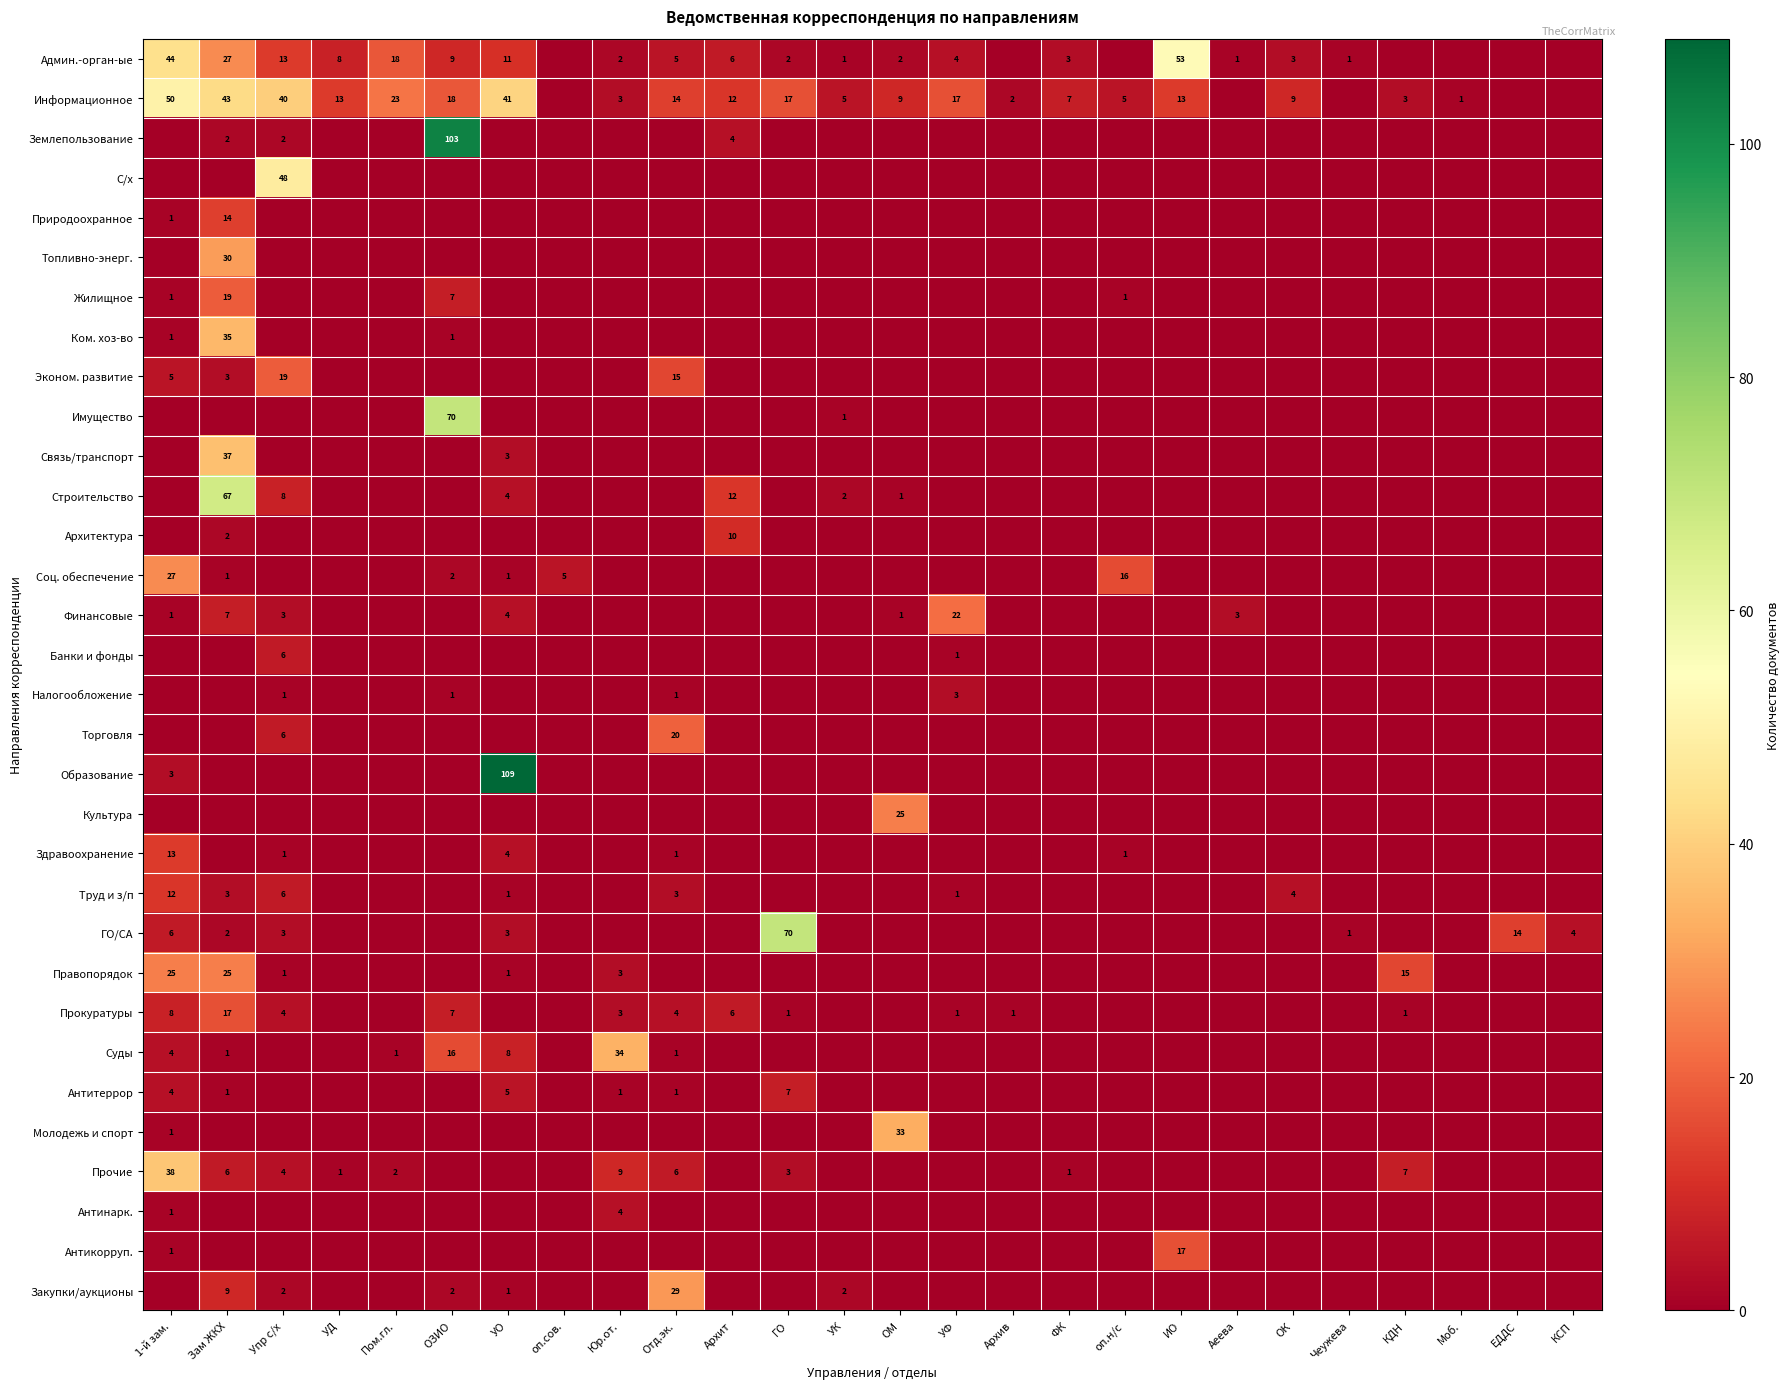

The value of Архитектура at Архит is 16. True or false?

False